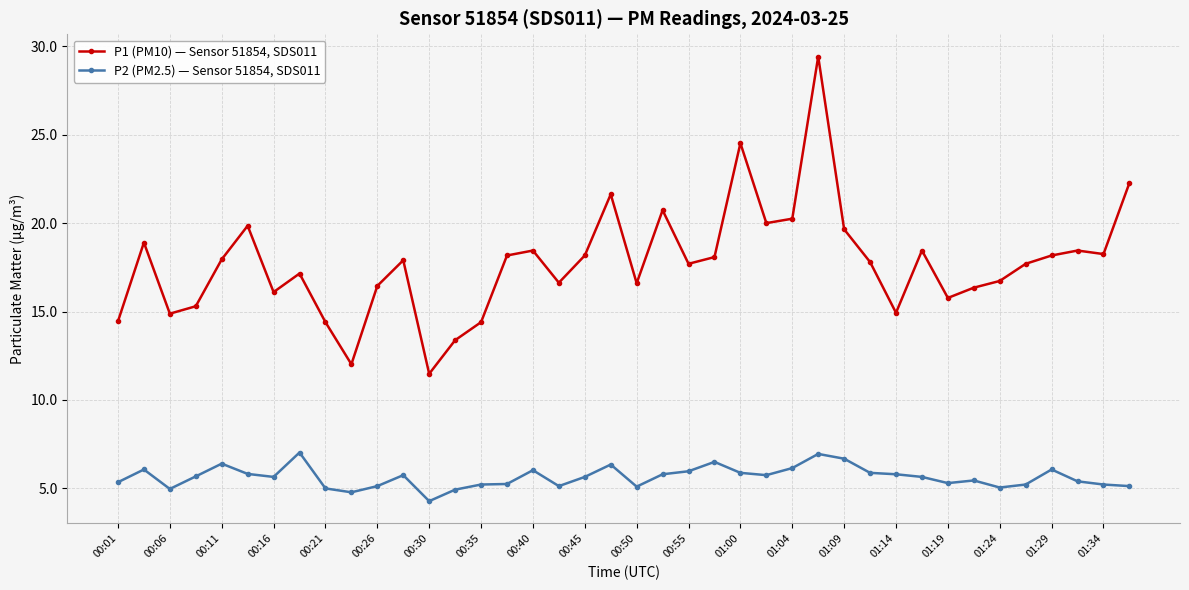

How many series are shown in this chart?

2